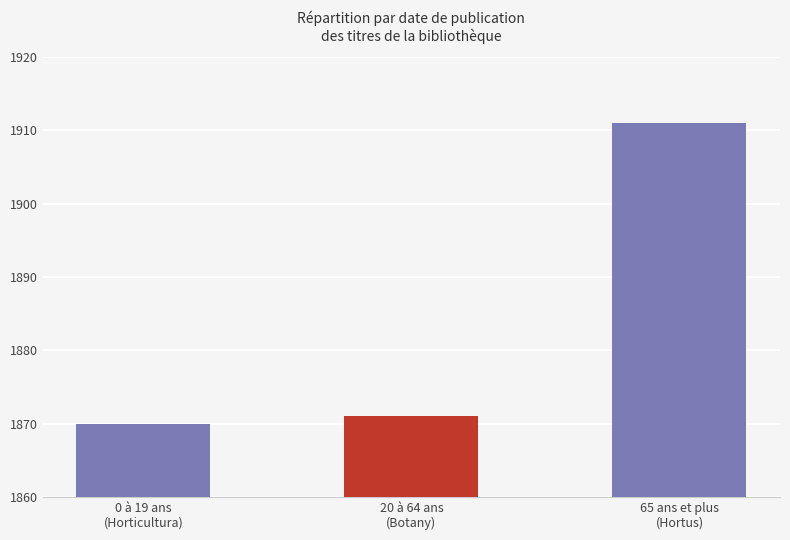

Rank the categories by value from highest to lowest.

65 ans et plus
(Hortus), 20 à 64 ans
(Botany), 0 à 19 ans
(Horticultura)